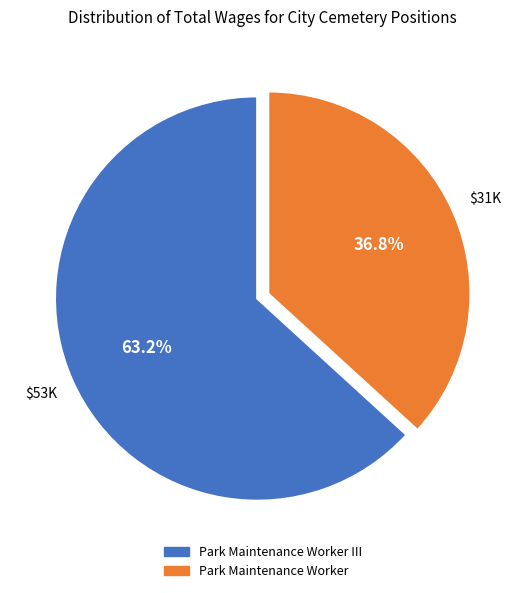

Does any single category account for the majority?

Yes